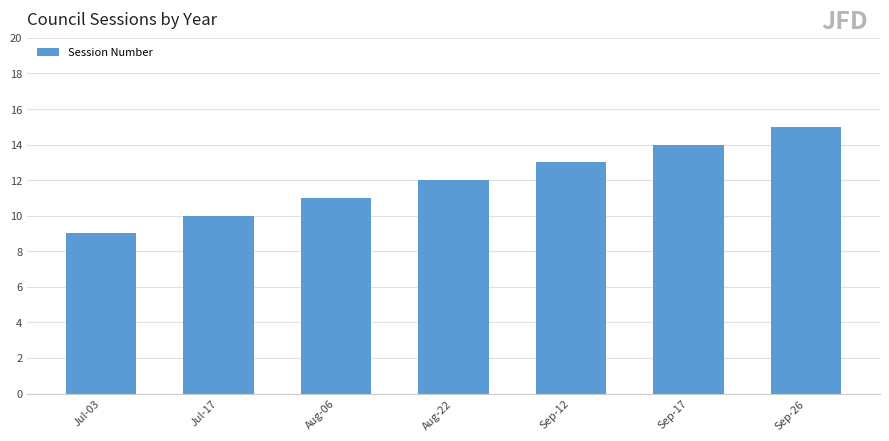

What is the average value?

12